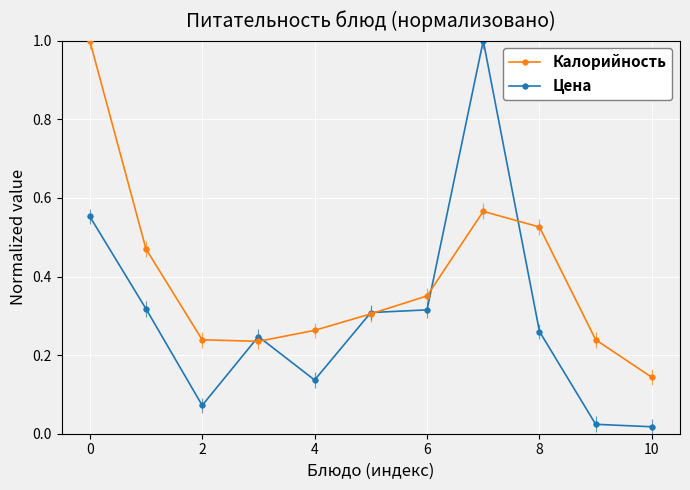

What is the highest value of the Калорийность series?

1.0